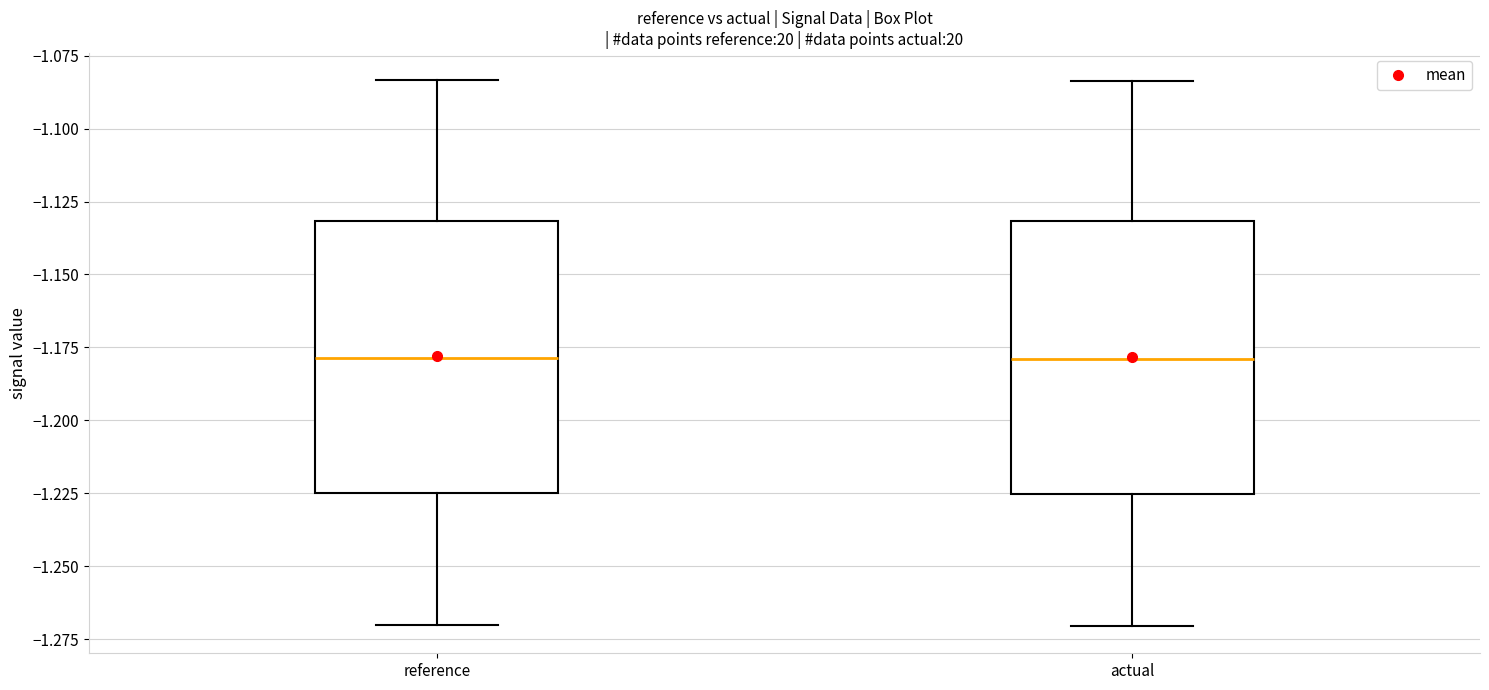

Reading left to right, read every box against the y-axis: the position of its median line, the range the box covers, and the ends of its whiskers. The values are not printed on the chart, so give them approximately, as read against the axis.

reference: median -1.180, box -1.225 to -1.130, whiskers -1.270 to -1.085
actual: median -1.180, box -1.225 to -1.130, whiskers -1.270 to -1.085